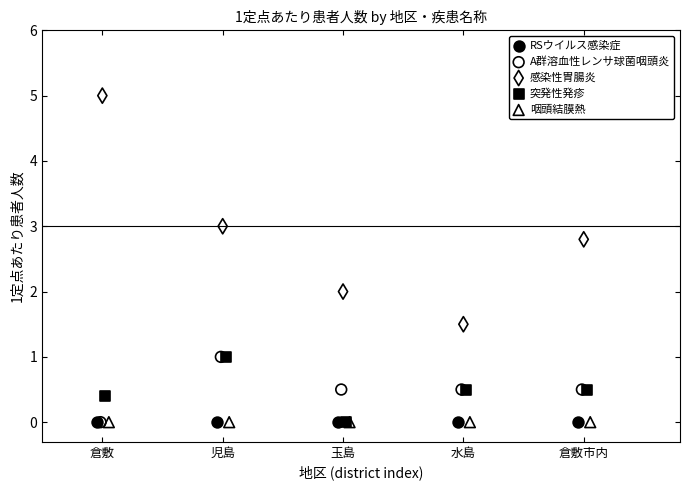

Which series reaches the maximum Y coordinate?

感染性胃腸炎